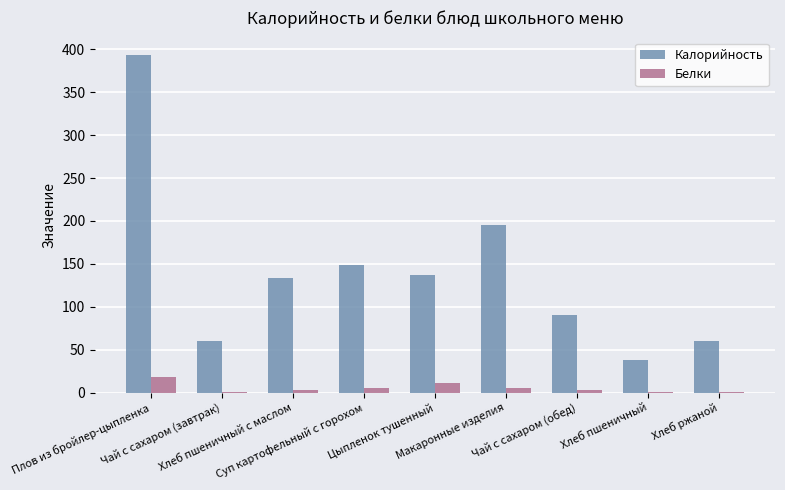

What is the sum of all Белки values?

46.8